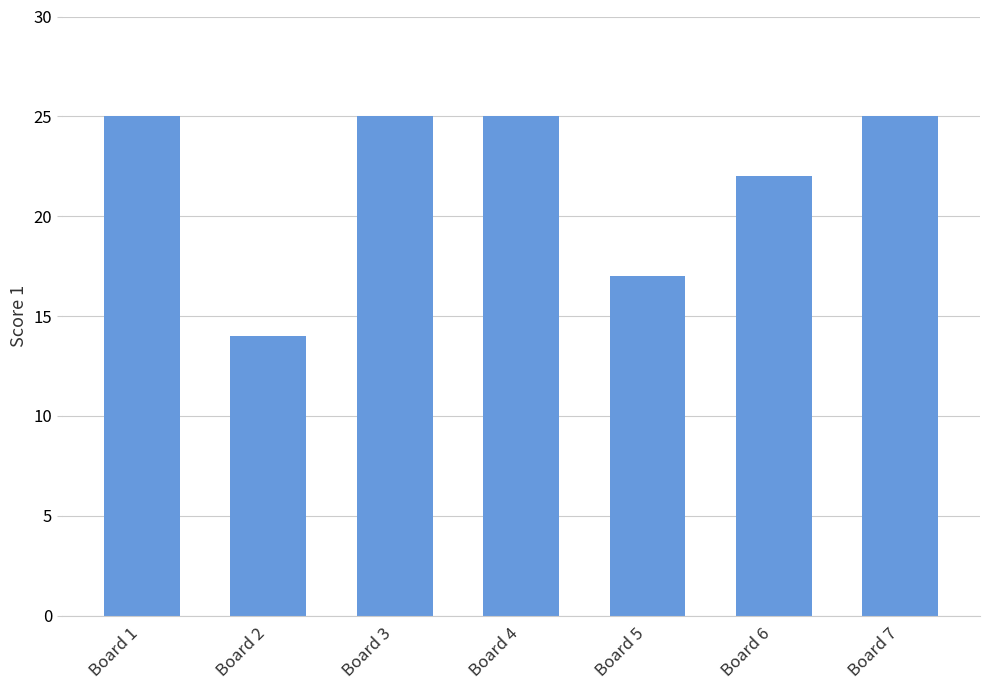

What is the maximum value shown in the chart?

25